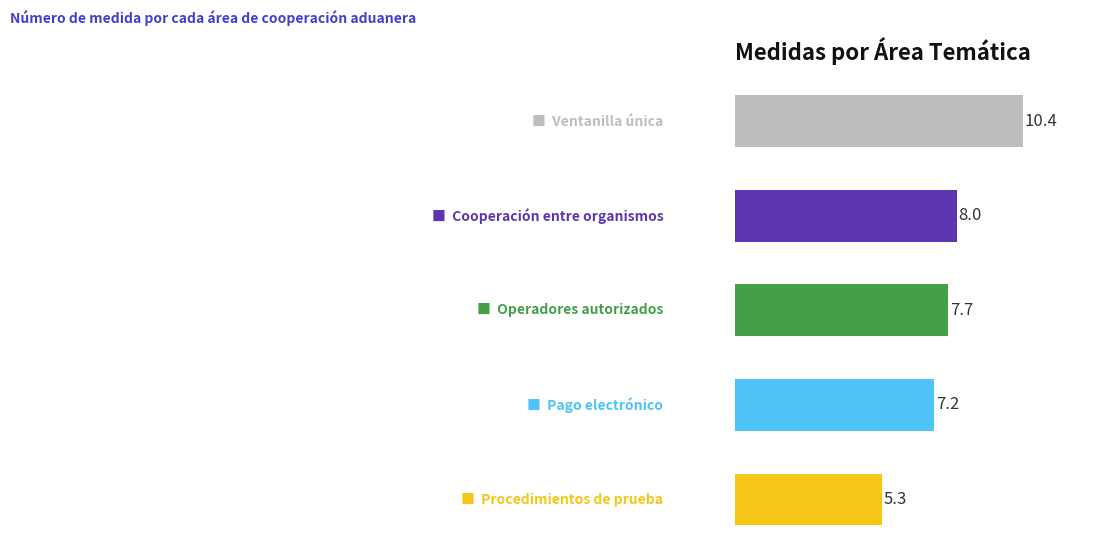

What is the maximum value shown in the chart?

10.4